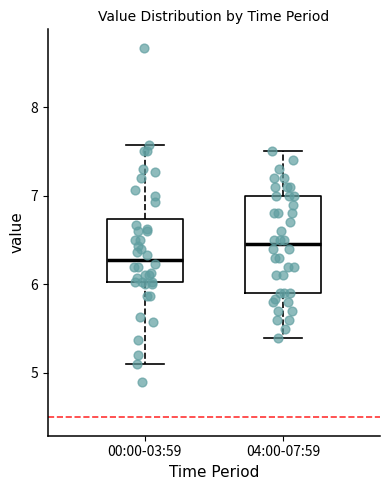

Reading left to right, read every box against the y-axis: the position of its median line, the range the box covers, and the ends of its whiskers. The values are not printed on the chart, so give them approximately, as read against the axis.

00:00-03:59: median 6.3, box 6.0 to 6.7, whiskers 5.1 to 7.6
04:00-07:59: median 6.5, box 5.9 to 7.0, whiskers 5.4 to 7.5